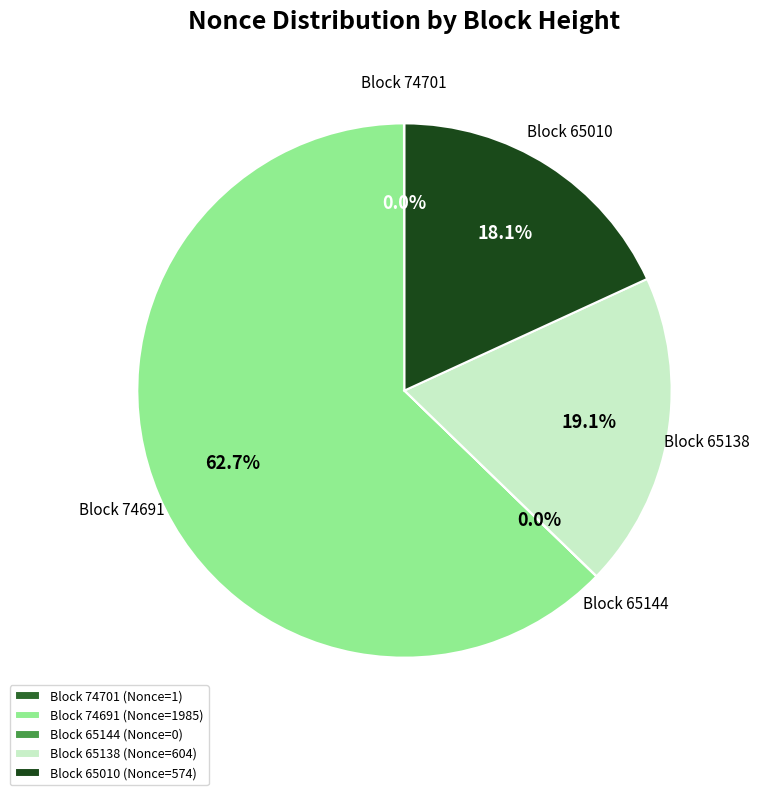

Which category has the biggest portion of the pie?

Block 74691 (Nonce=1985)